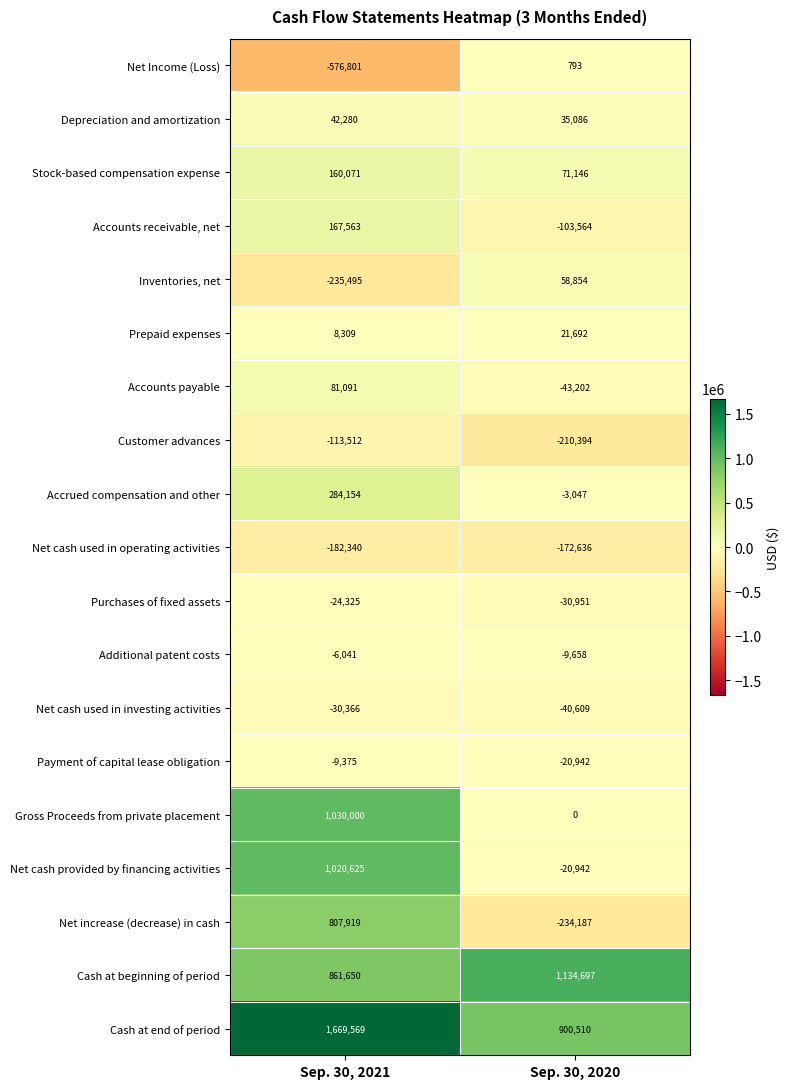

What is the difference between the maximum and minimum values in the Net Income (Loss) series?

577594